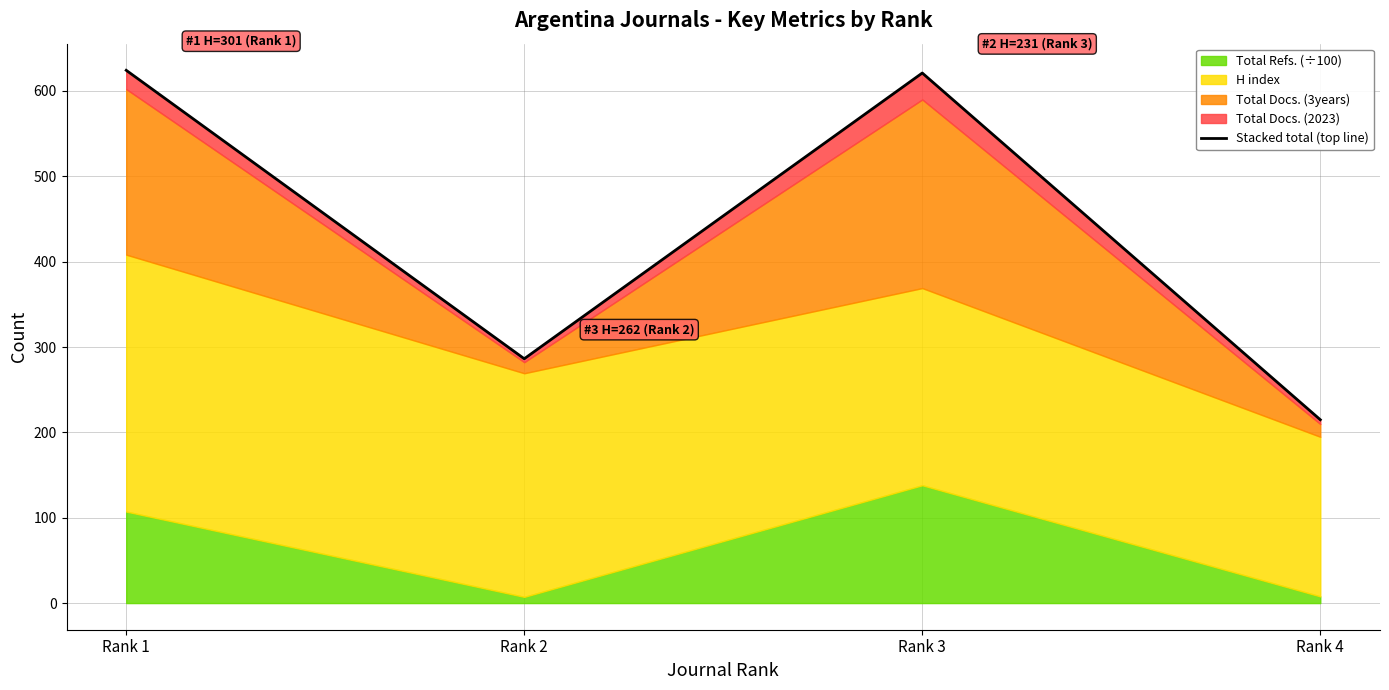

Reading right to left, what are all the values shown in this chart?

214.8	621.1	286.3	624.2